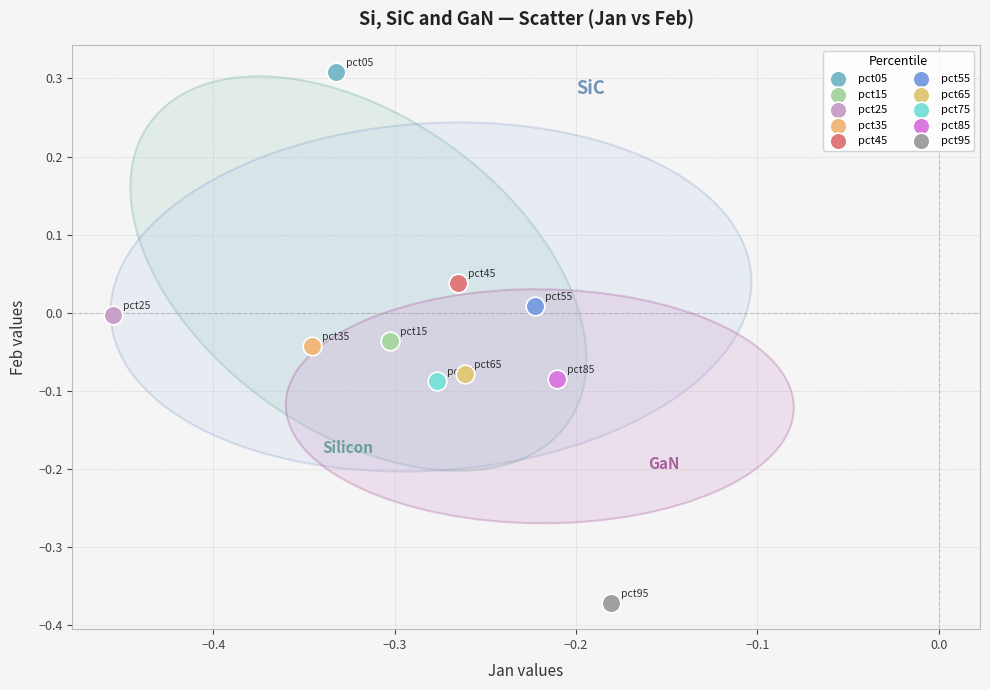

What are all the series names shown in the legend?

pct05, pct15, pct25, pct35, pct45, pct55, pct65, pct75, pct85, pct95